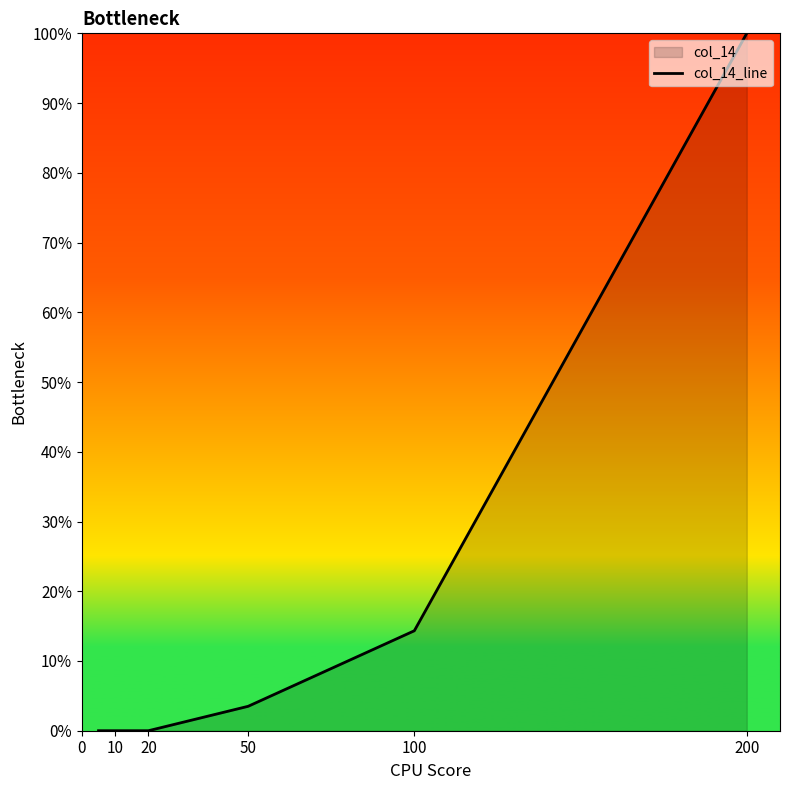

Approximately how many times larger is the value at 200 compared to 100?

7.0